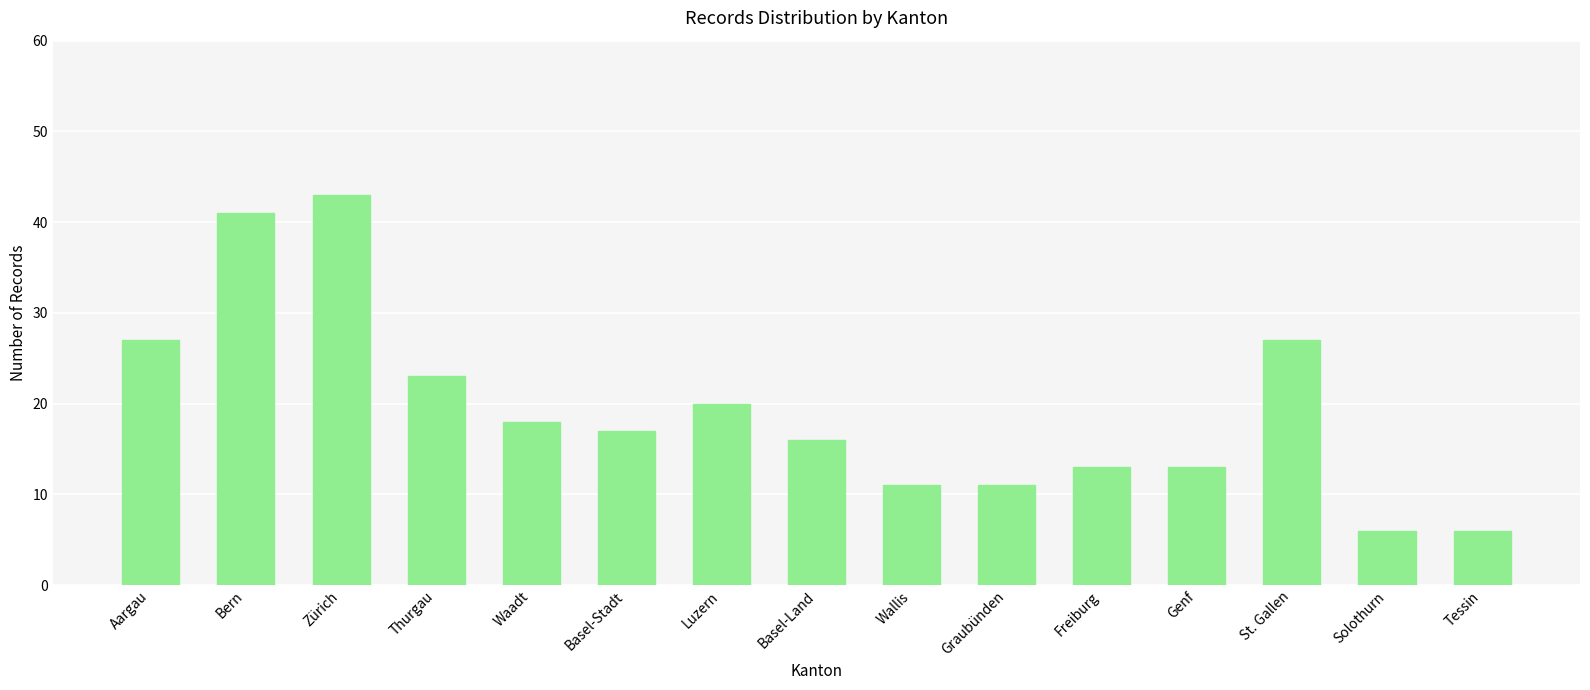

Is it true that the value at Thurgau is 23?

True